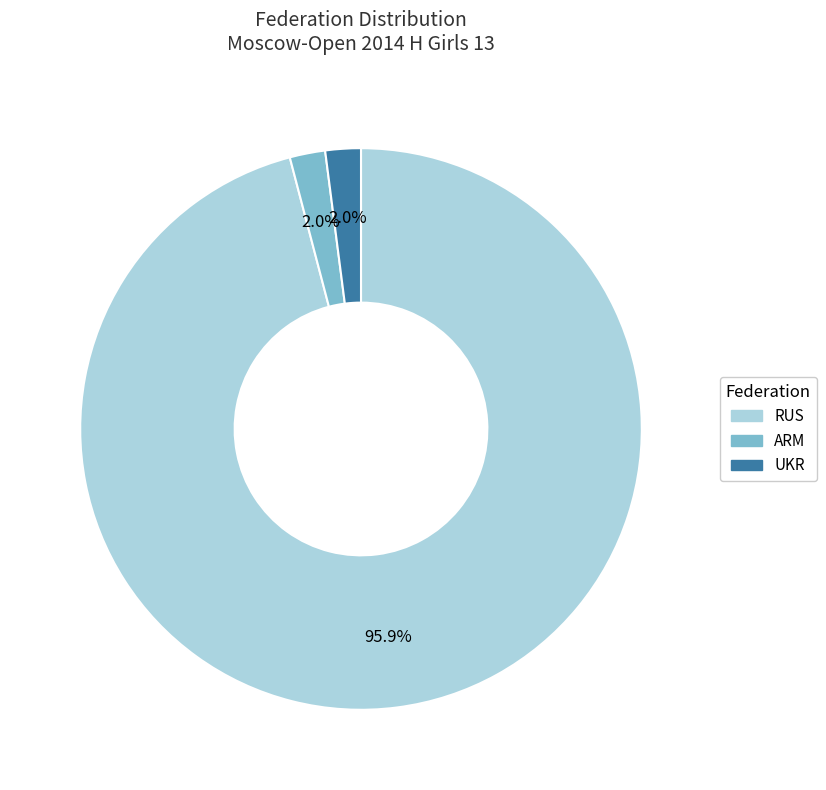

Which category has the biggest portion of the pie?

RUS